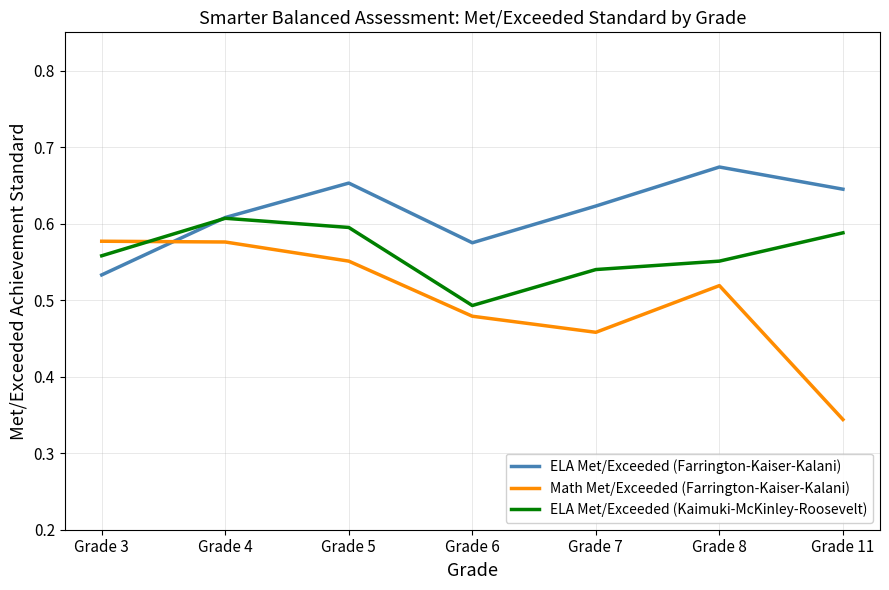

Which series has the largest range (max minus min)?

Math Met/Exceeded (Farrington-Kaiser-Kalani)